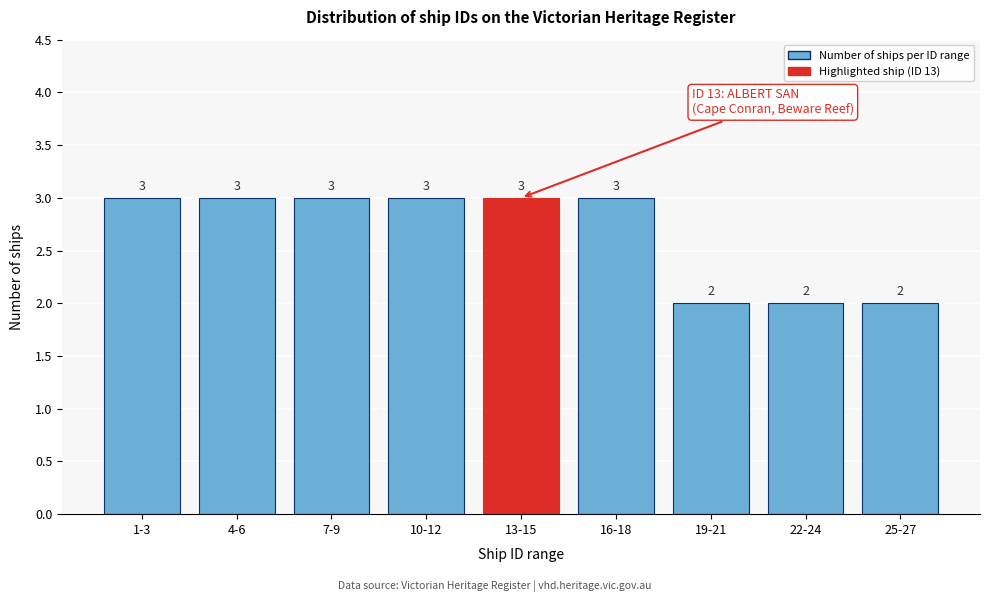

Reading left to right, list all the values displayed in this chart.

1-3=3	4-6=3	7-9=3	10-12=3	13-15=3	16-18=3	19-21=2	22-24=2	25-27=2